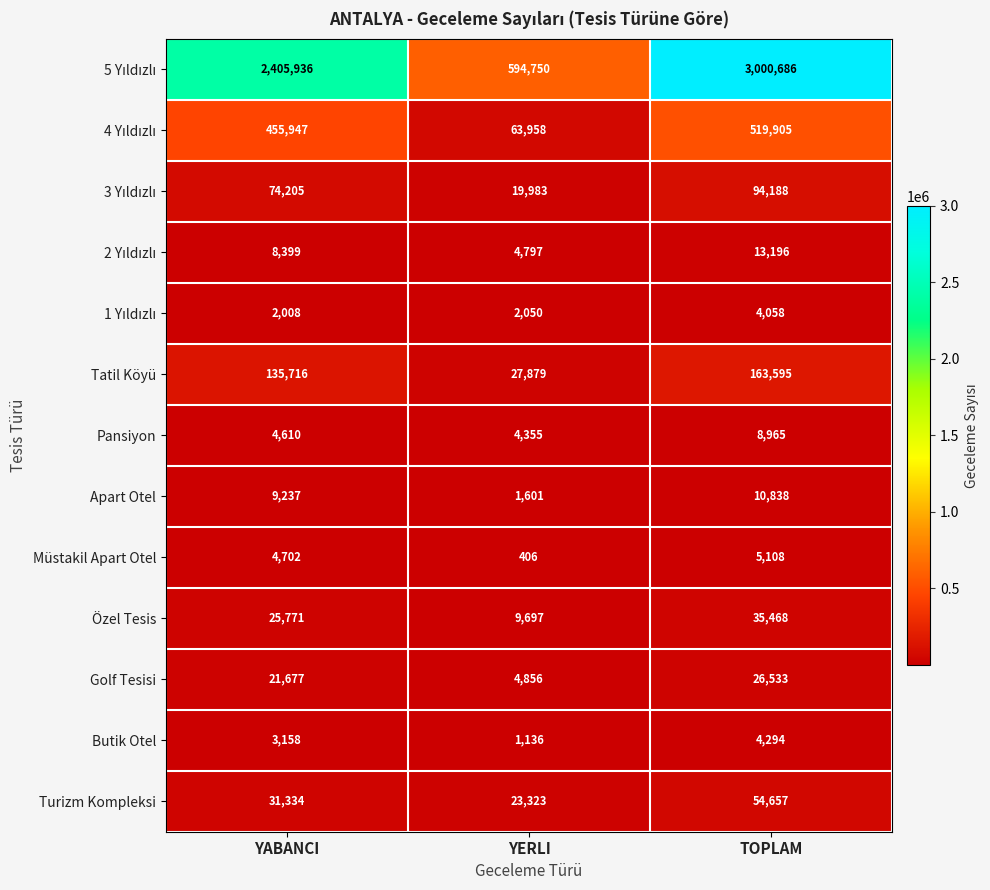

True or false: Apart Otel has a value of 2338 at TOPLAM.

False